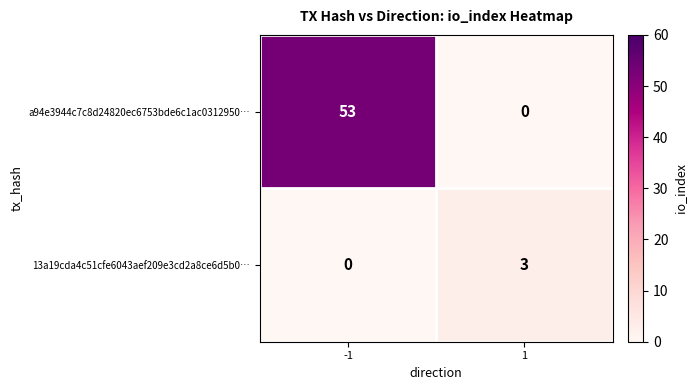

Which series changed the most between -1 and 1?

a94e3944c7c8d24820ec6753bde6c1ac0312950…